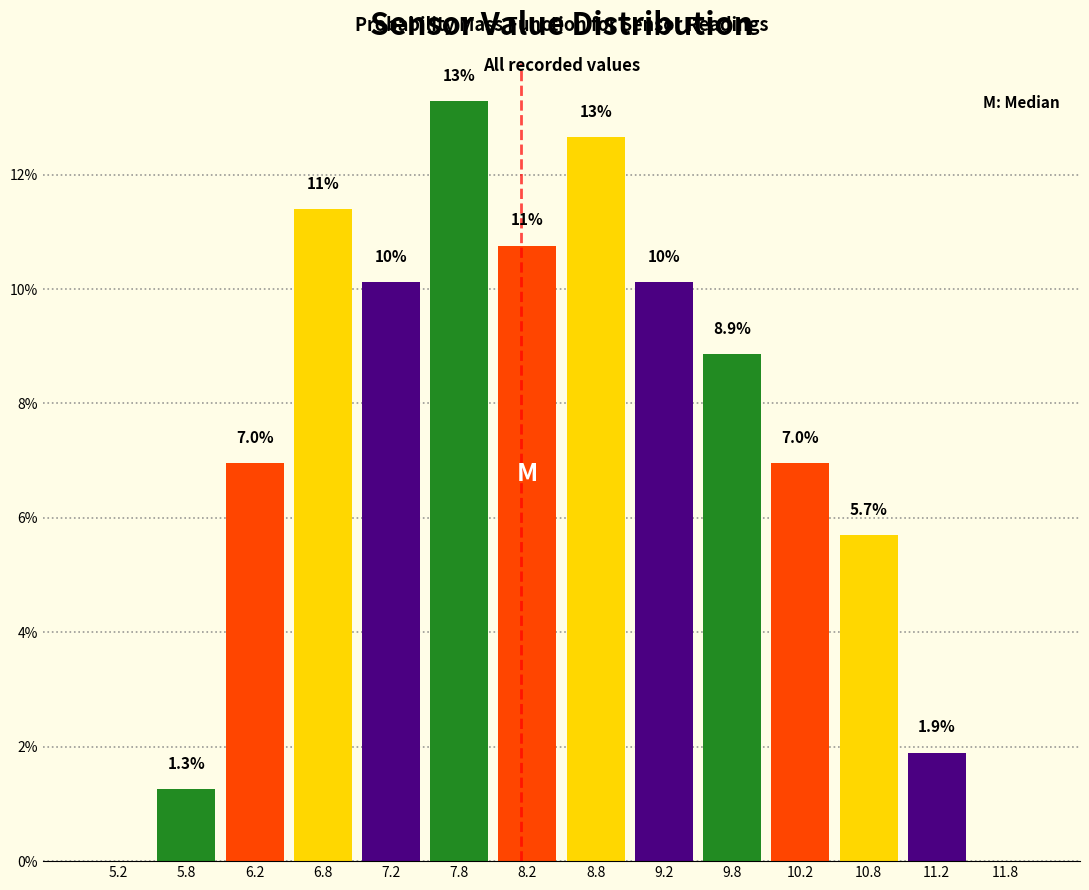

Which range on the x-axis has the tallest bar?

7.5 to 8.0